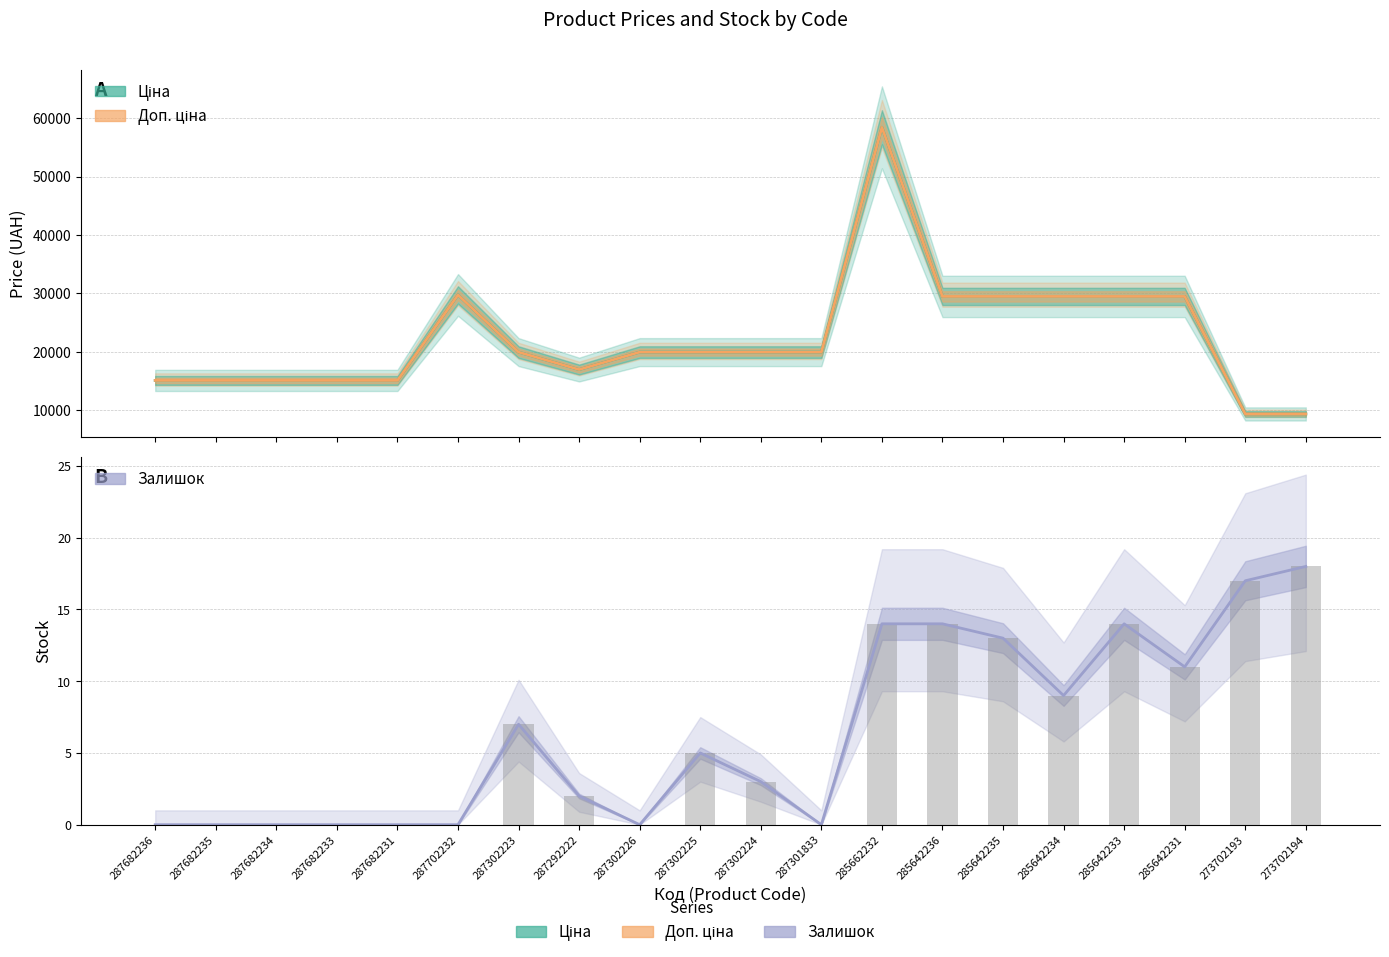

Which series changed the most between 287682233 and 287302225?

Ціна